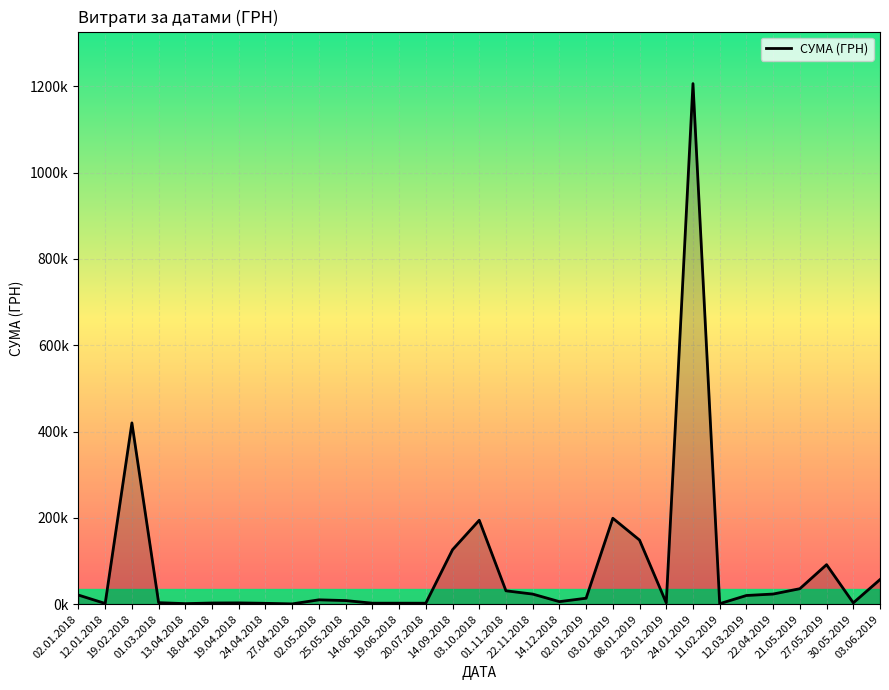

Where is the first local maximum?

19.02.2018